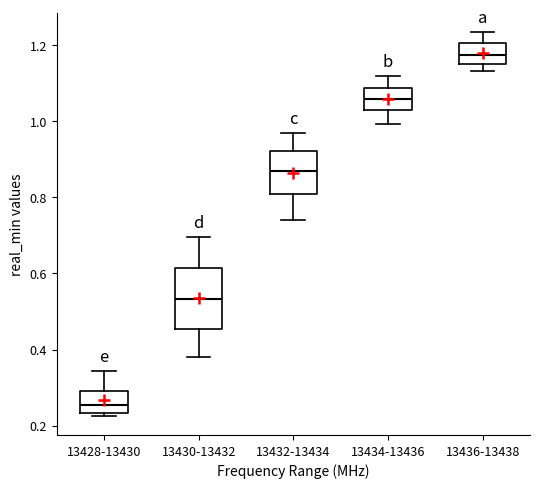

Where does the upper whisker of the box for 13430-13432 end on the y-axis? The values are not printed on the chart, so give them approximately, as read against the axis.

0.70